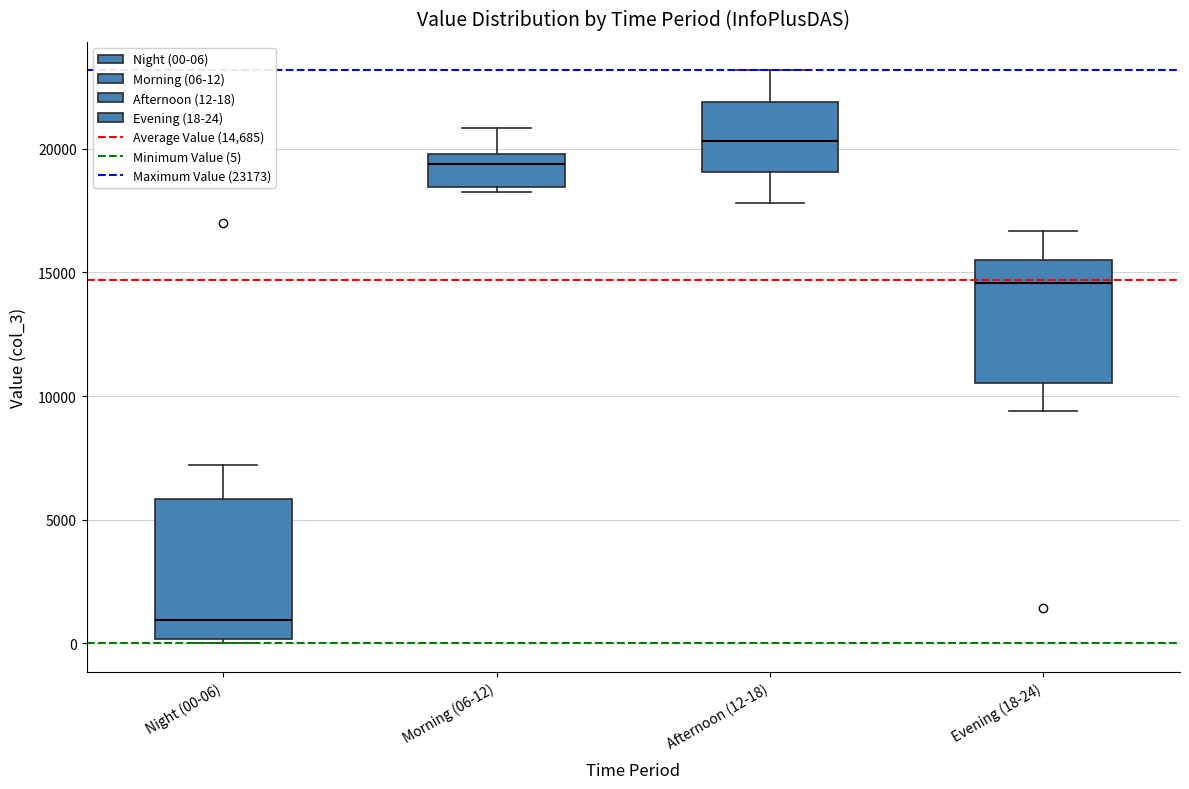

Reading left to right, read every box against the y-axis: the position of its median line, the range the box covers, and the ends of its whiskers. The values are not printed on the chart, so give them approximately, as read against the axis.

Night (00-06): median 1000, box 0 to 6000, whiskers 0 (just below the box's lower edge) to 7000
Morning (06-12): median 19500, box 18500 to 20000, whiskers 18500 (just below the box's lower edge) to 21000
Afternoon (12-18): median 20500, box 19000 to 22000, whiskers 18000 to 23000
Evening (18-24): median 14500, box 10500 to 15500, whiskers 9500 to 16500